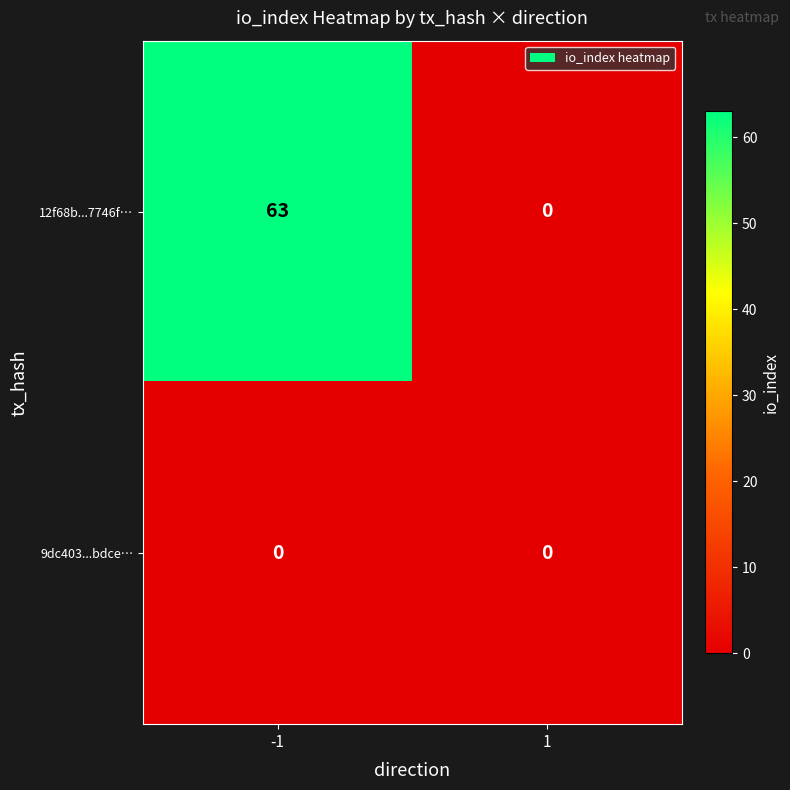

List the series in order of their peak value, highest first.

12f68b...7746f…, 9dc403...bdce…